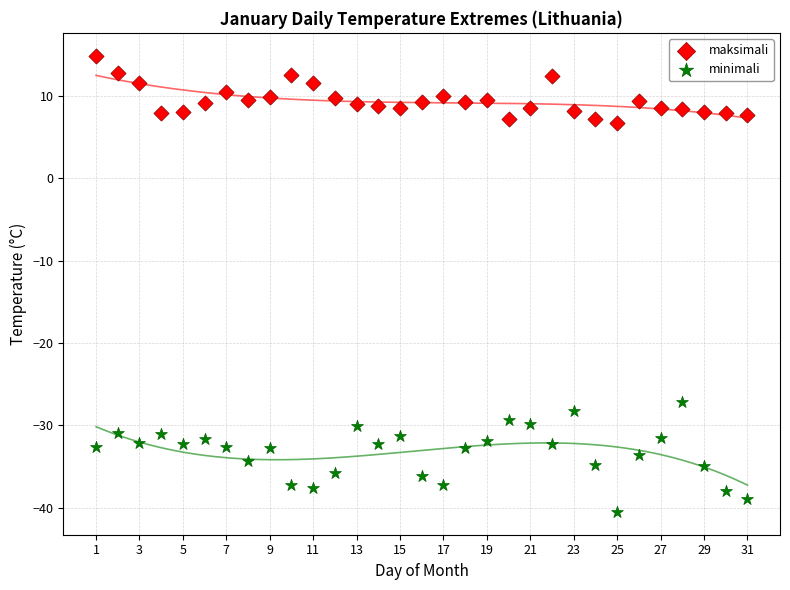

Across all data points, what is the range of Y values (max minus min)?

55.4